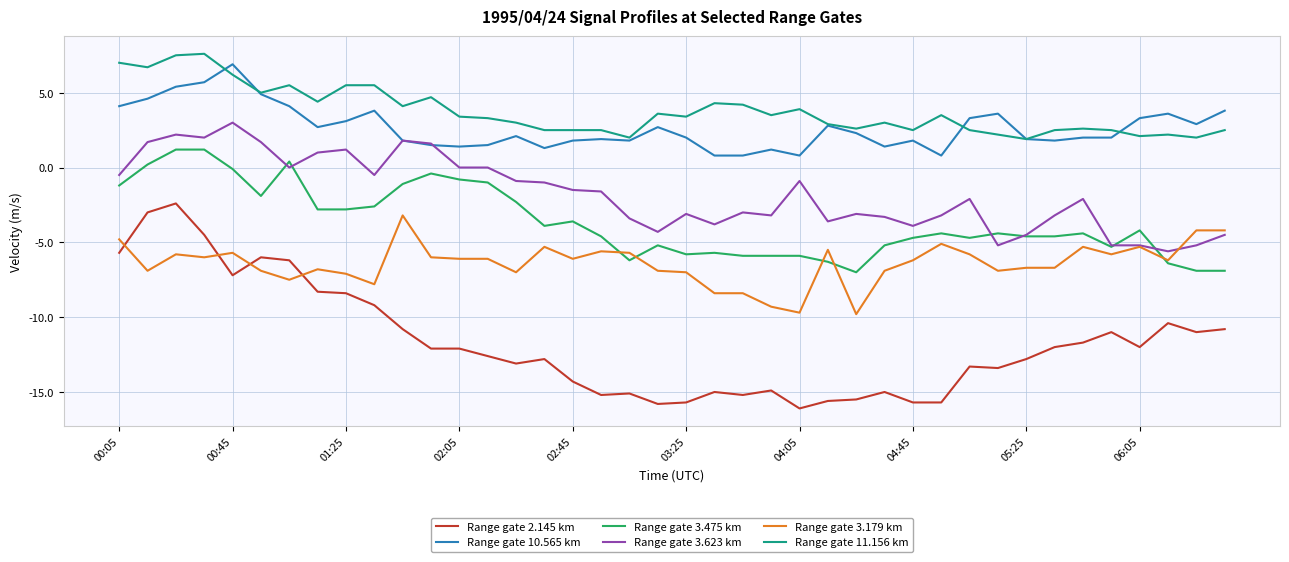

Which series ends up on top after the final intersection of Range gate 10.565 km and Range gate 3.623 km?

Range gate 10.565 km